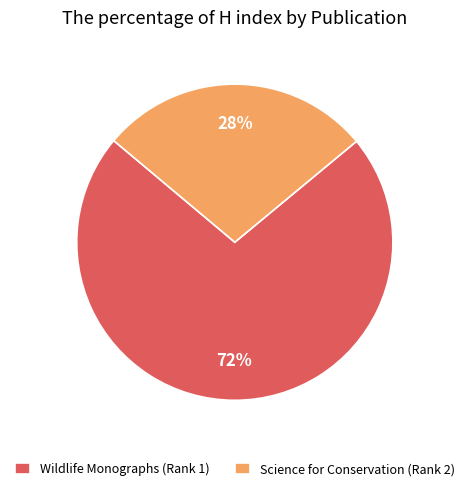

Rank the categories by value from highest to lowest.

Wildlife Monographs (Rank 1), Science for Conservation (Rank 2)